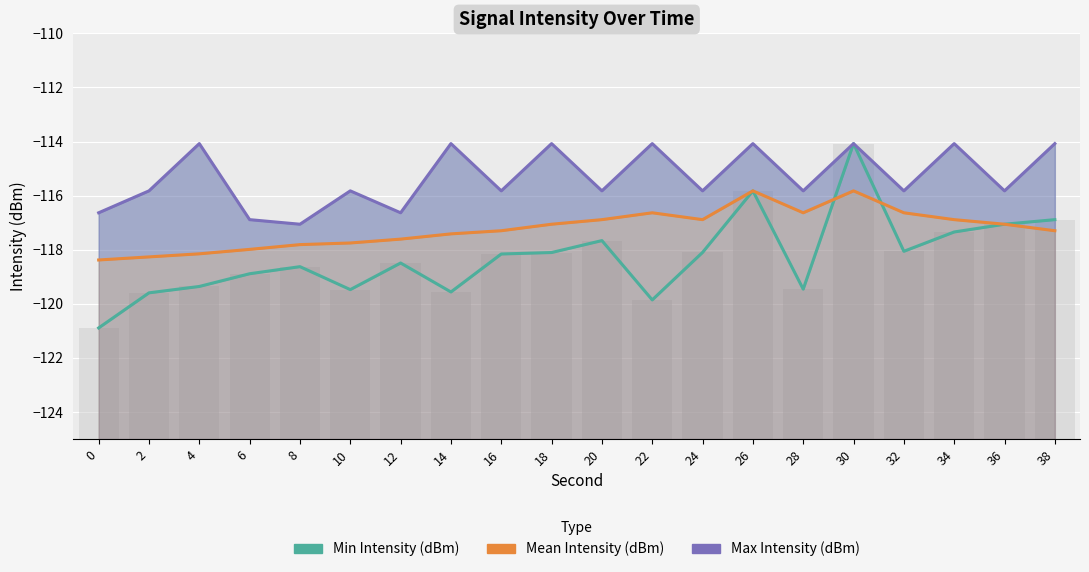

Are the bars horizontal?

No